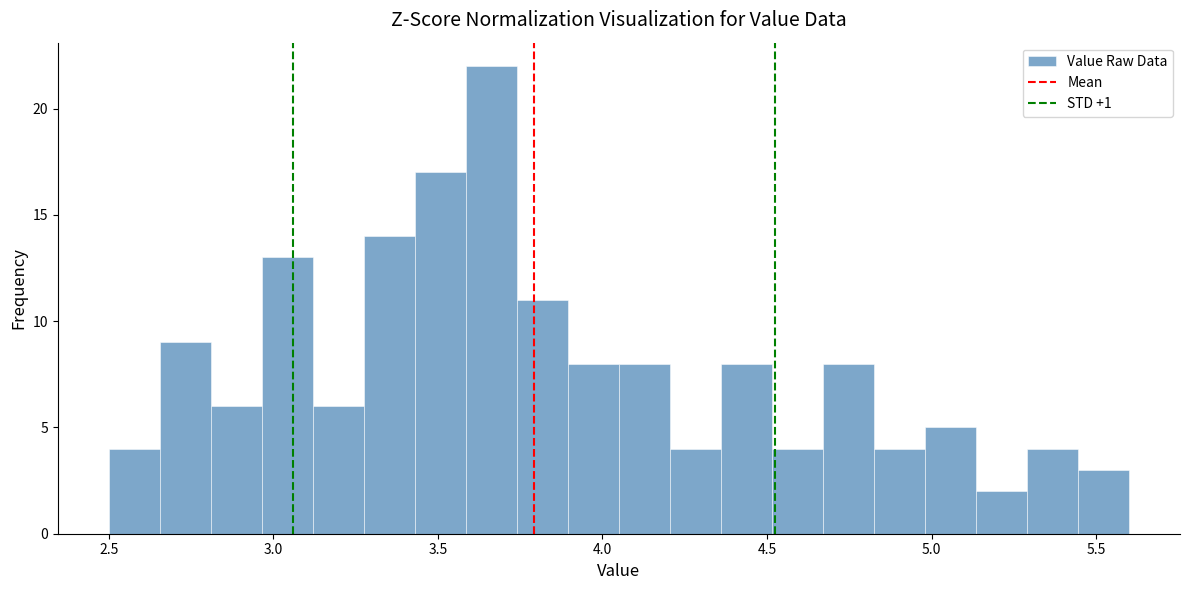

Around what value on the x-axis is the tallest bar? Give the approximate position of its centre, as read against the axis.

3.65